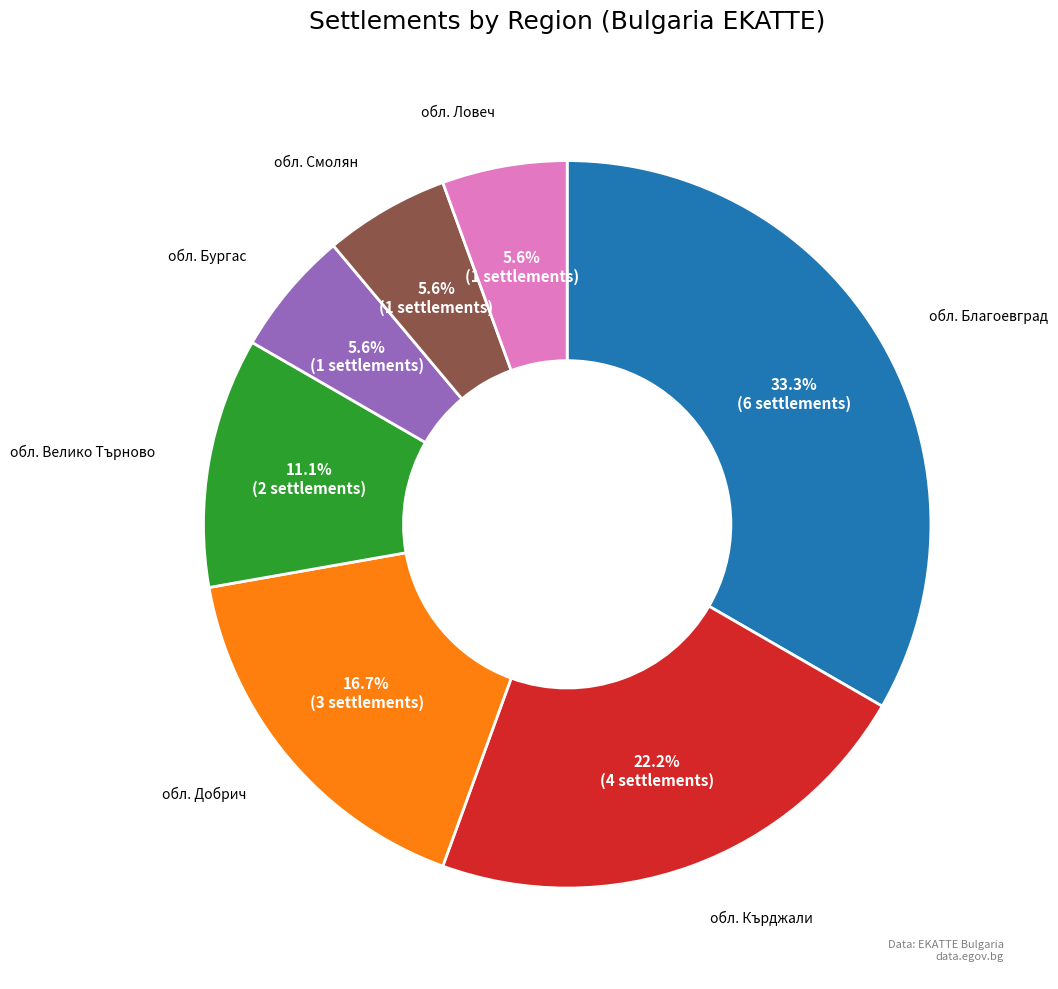

What is the largest slice in the pie chart?

обл. Благоевград